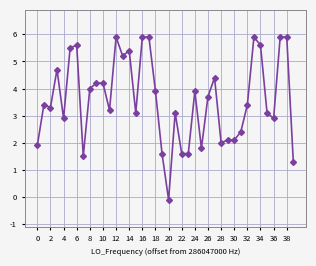

What is the value of the 17th point from the left?

5.9